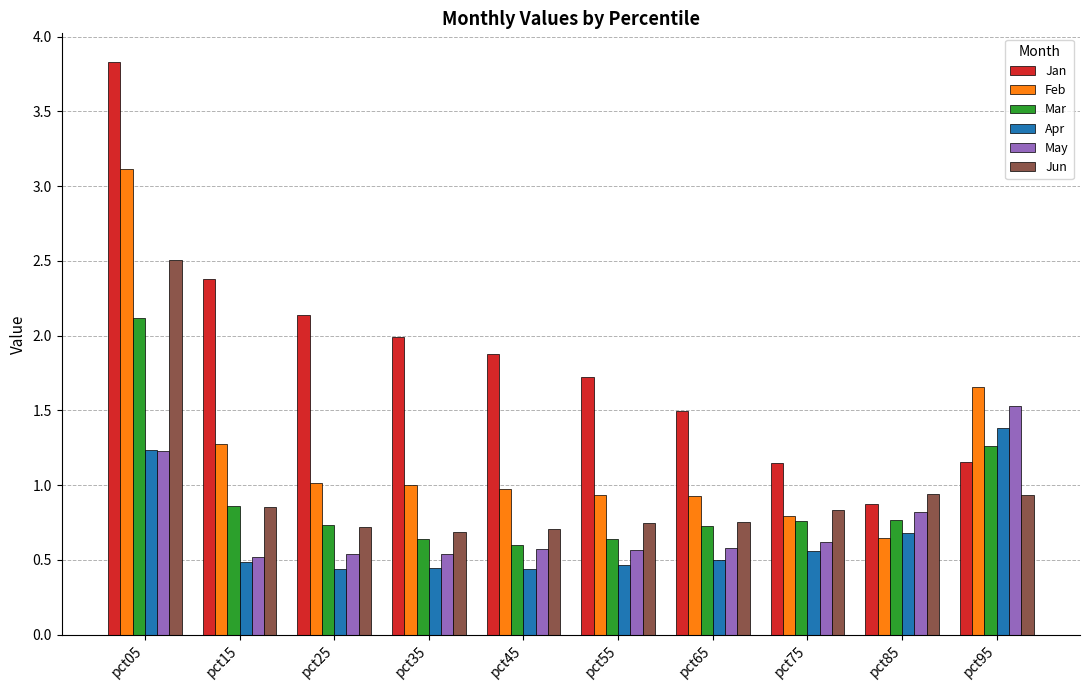

The value of Mar at pct55 is 0.2. True or false?

False